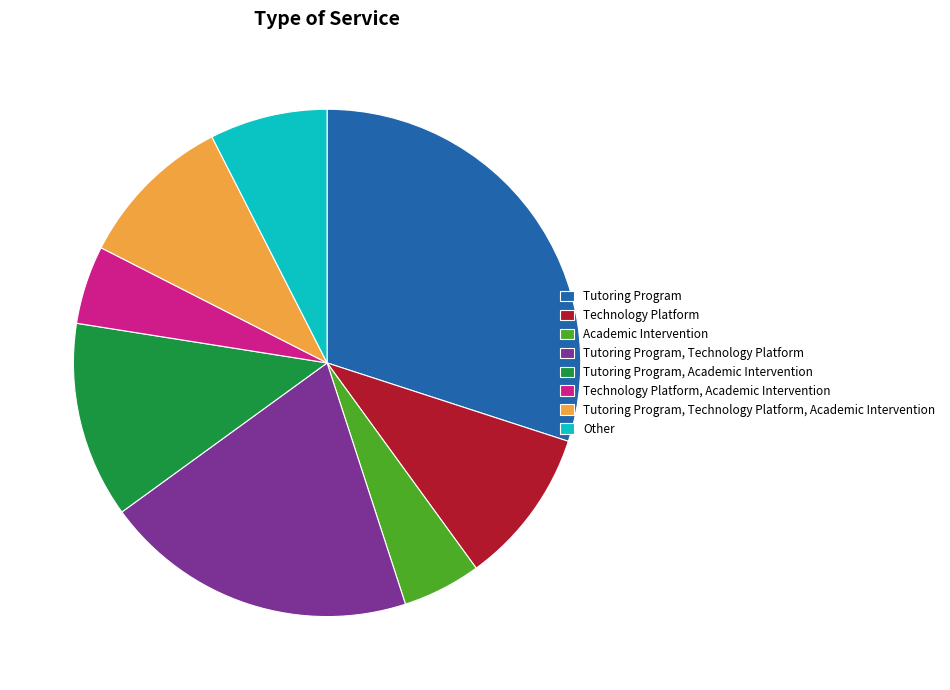

Which has a higher value, Tutoring Program or Tutoring Program, Technology Platform?

Tutoring Program